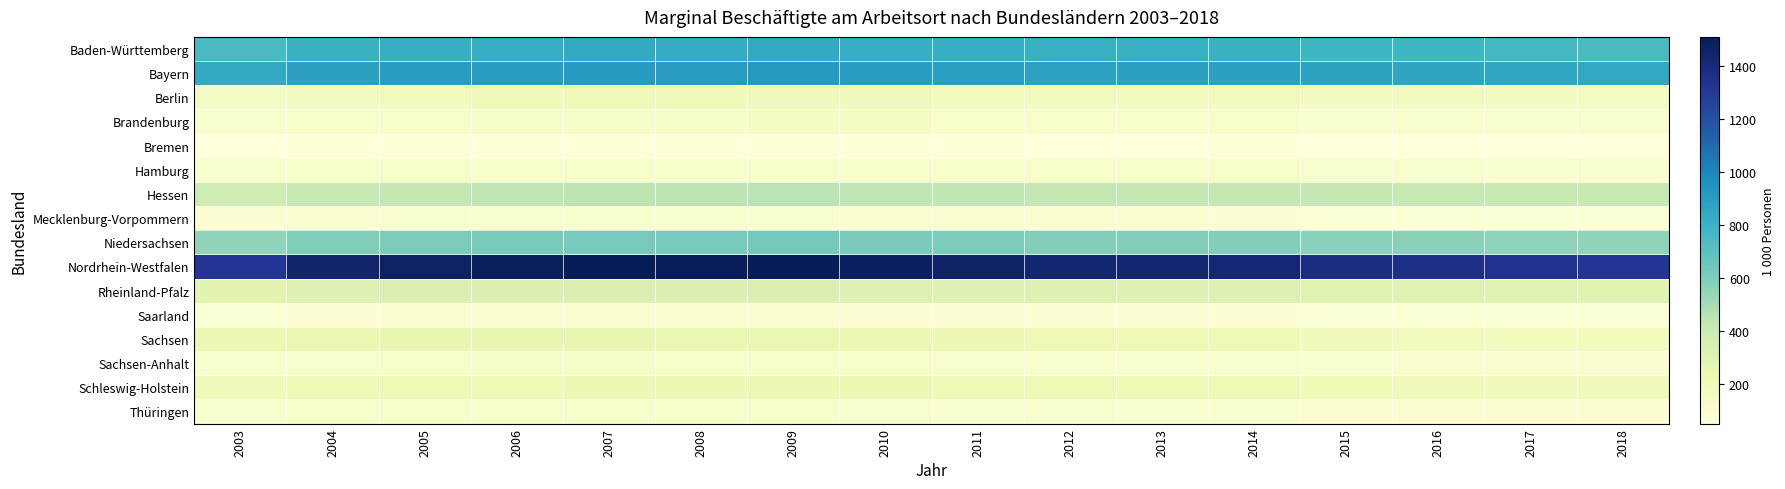

Which series has the largest range (max minus min)?

Nordrhein-Westfalen